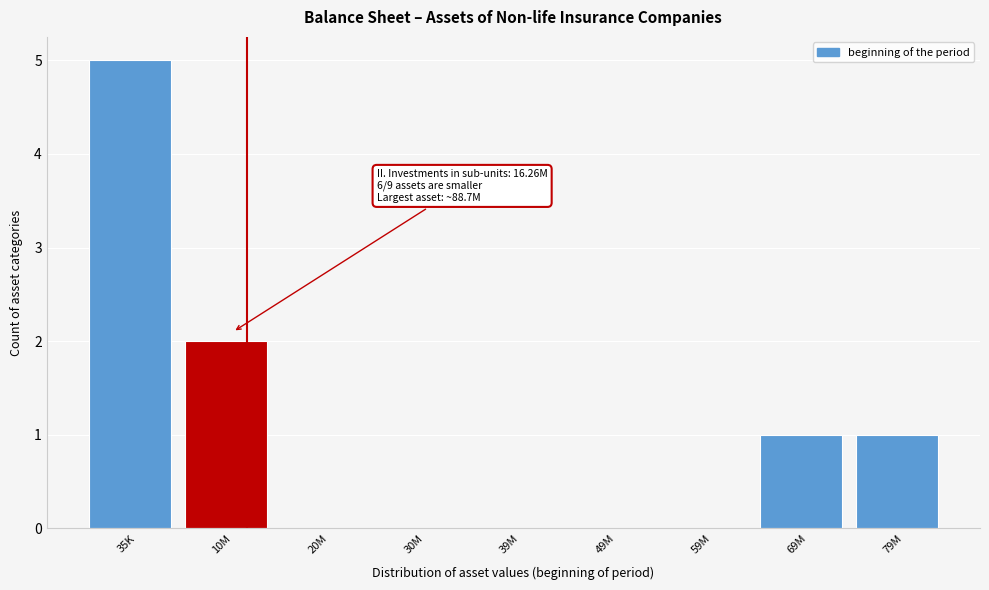

Reading right to left, extract all data points from this chart.

79M=1	69M=1	59M=0	49M=0	39M=0	30M=0	20M=0	10M=2	35K=5